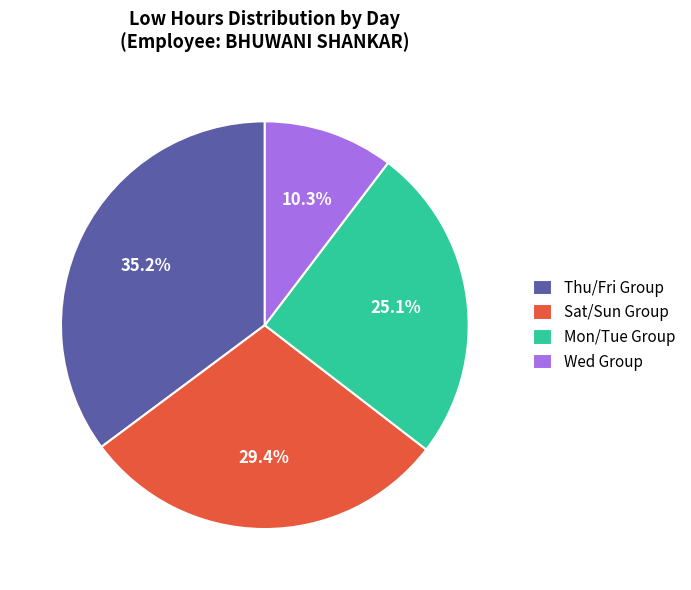

Rank the categories by value from lowest to highest.

Wed Group, Mon/Tue Group, Sat/Sun Group, Thu/Fri Group